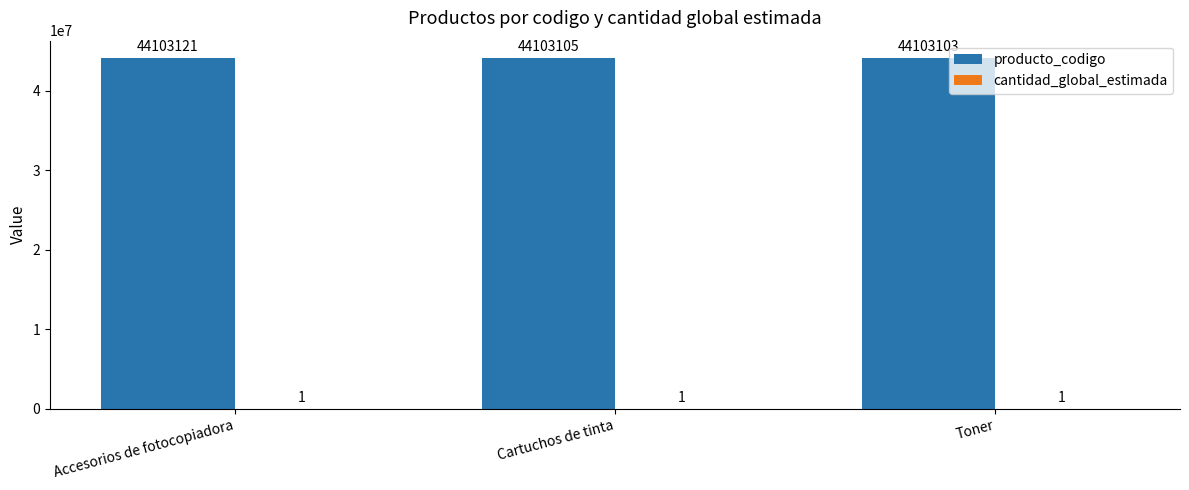

Is it true that producto_codigo equals 17687350 at Toner?

False